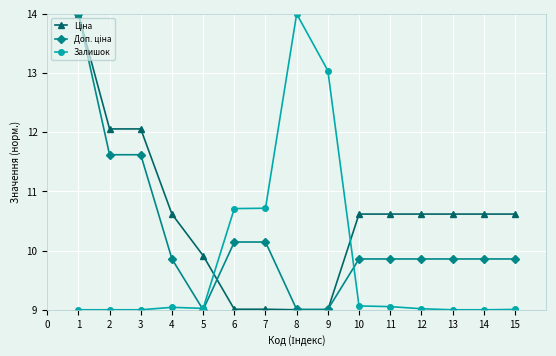

The Залишок series shows 5.3 at 14. True or false?

False